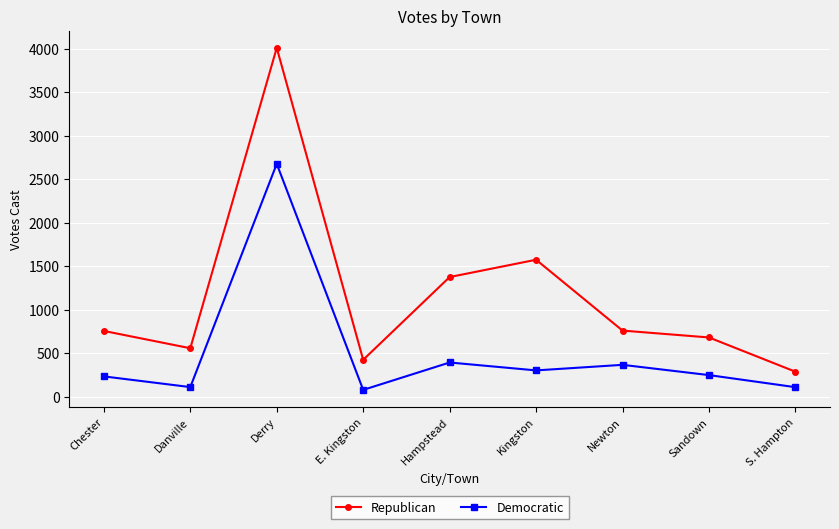

Which series has the largest total across all categories?

Republican